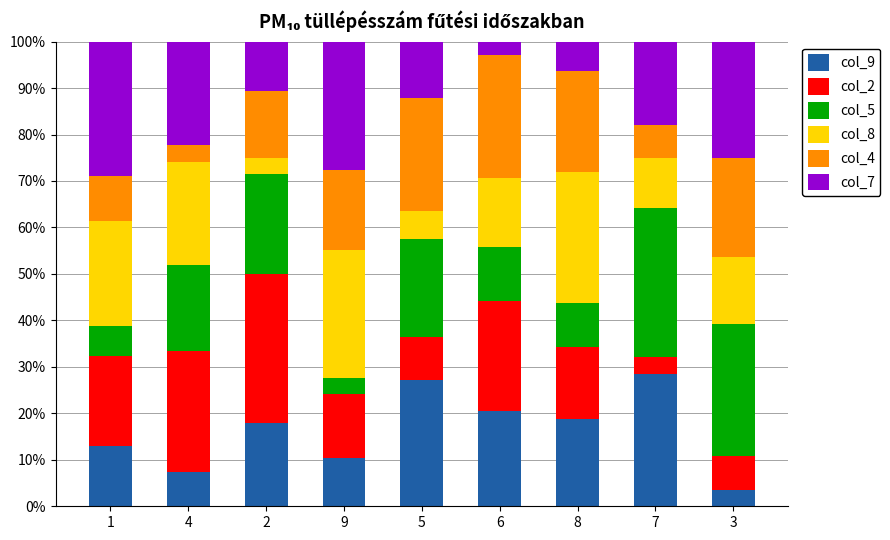

What is the total value across all series at 8?

100.0